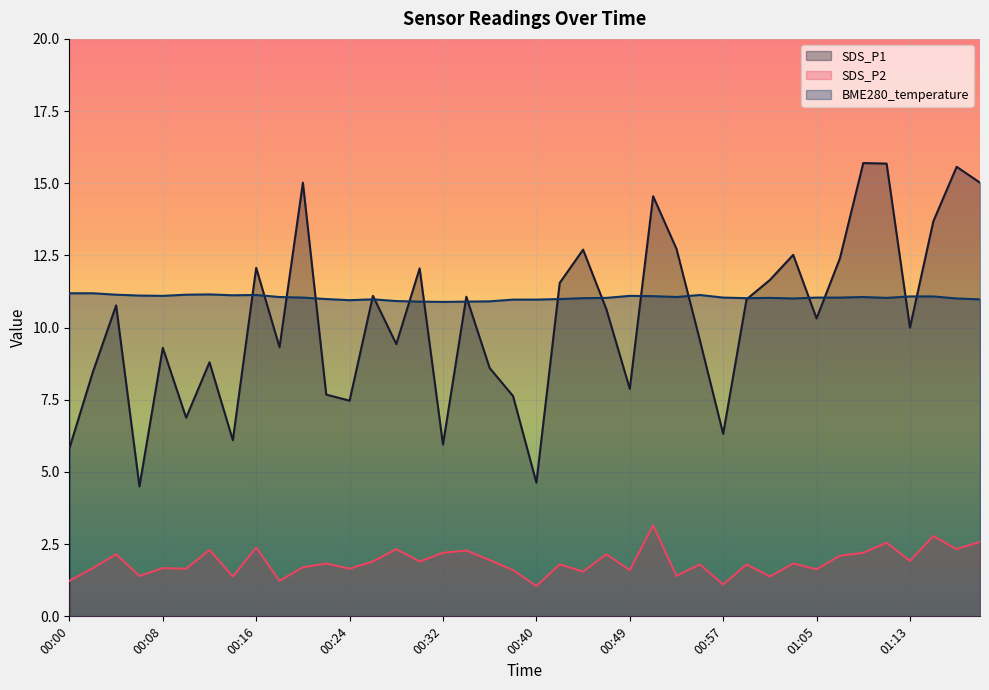

What value does the BME280_temperature series have at 00:04?

11.1